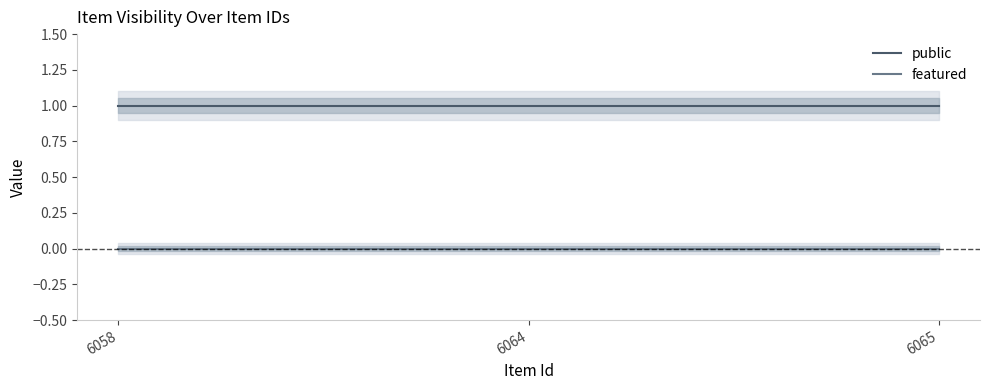

Is it true that featured equals 0 at 6064?

True